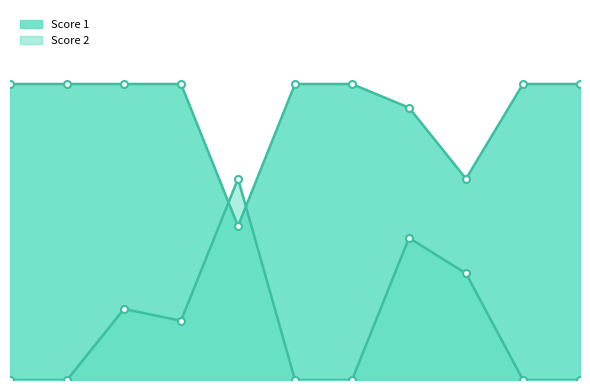

What is the highest value of the Score 2 series?

17